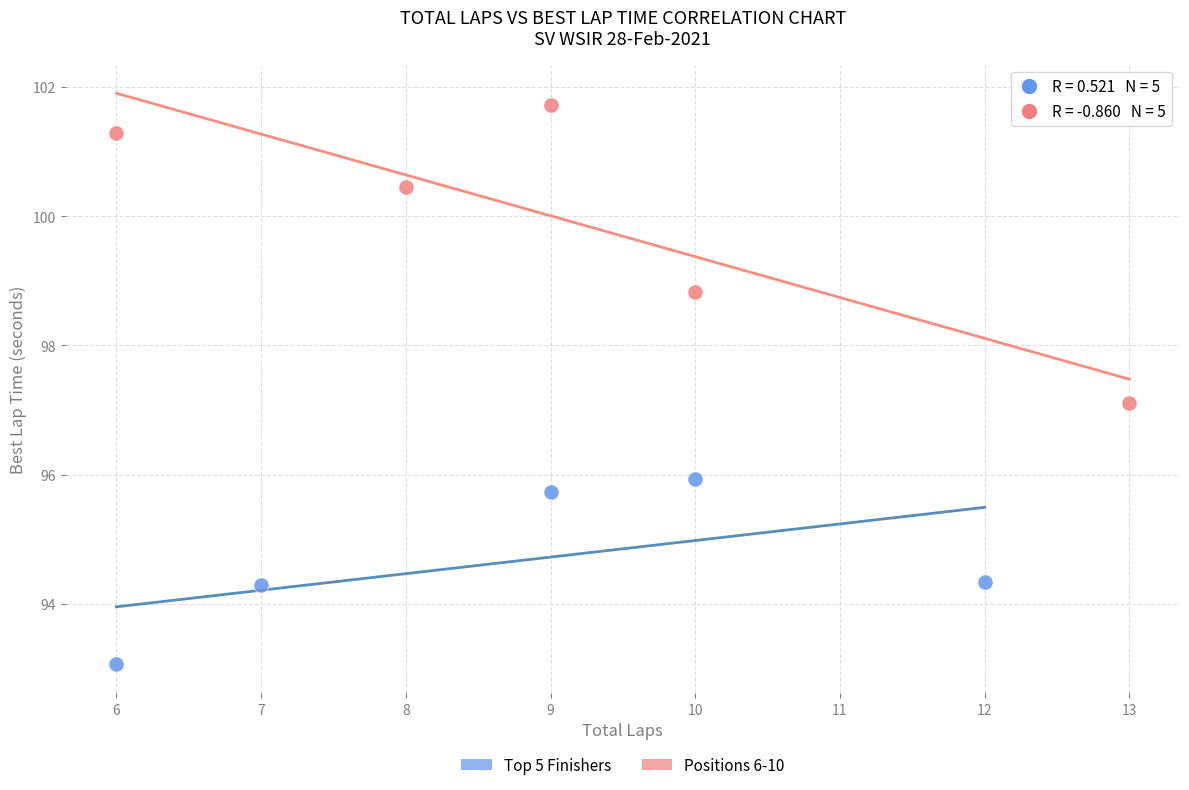

Which series has the largest Y range (max minus min)?

Positions 6-10